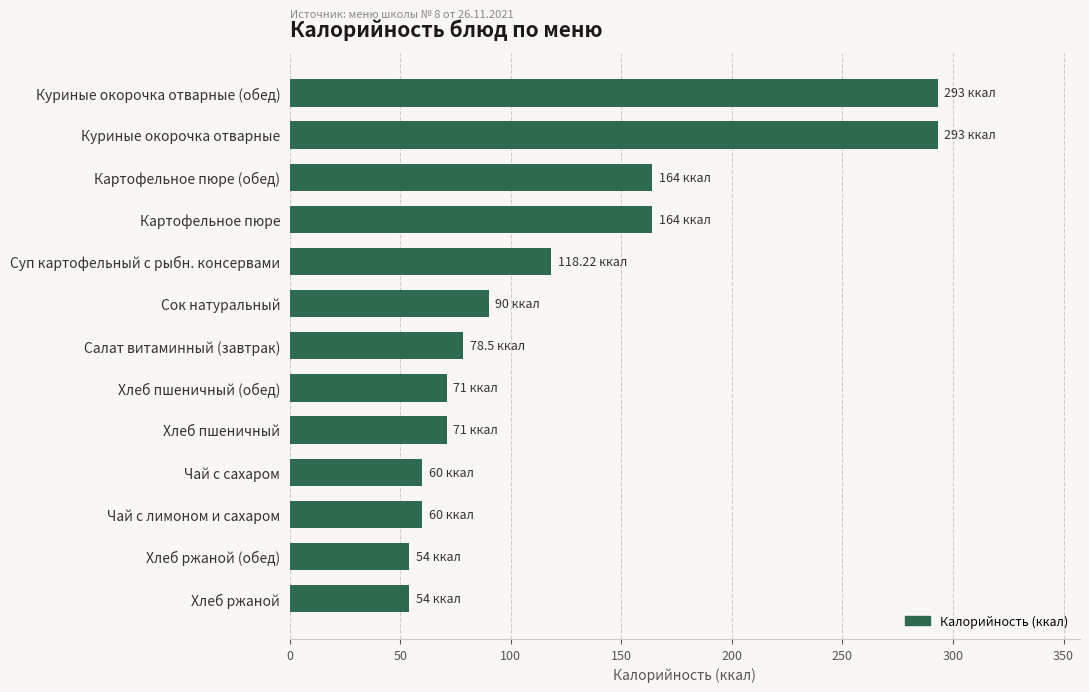

What is the sum of all values?

1570.7